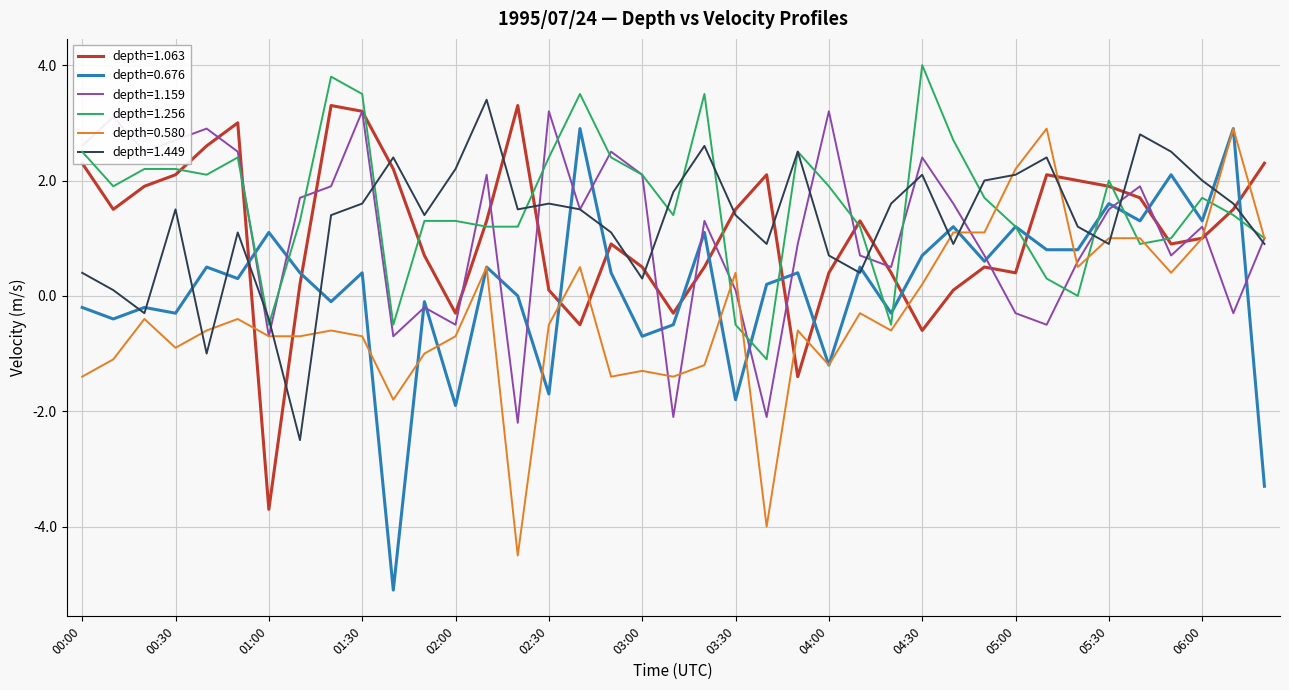

Which series has the widest spread of values?

depth=0.676